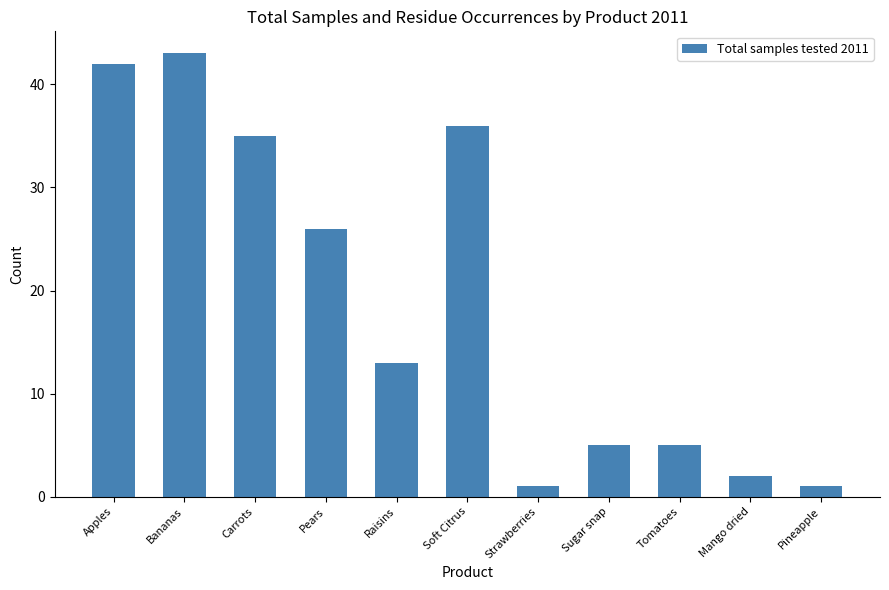

What position from the right is Pears?

8